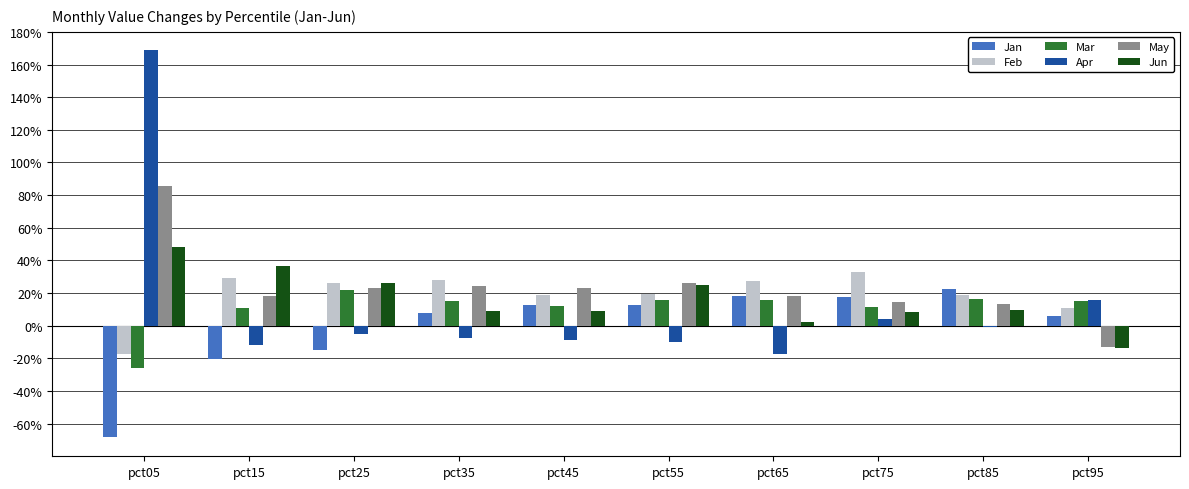

Reading left to right, transcribe all the data shown in this chart.

Jan: -0.7	-0.2	-0.1	0.1	0.1	0.1	0.2	0.2	0.2	0.1
Feb: -0.2	0.3	0.3	0.3	0.2	0.2	0.3	0.3	0.2	0.1
Mar: -0.3	0.1	0.2	0.1	0.1	0.2	0.2	0.1	0.2	0.2
Apr: 1.7	-0.1	-0.1	-0.1	-0.1	-0.1	-0.2	0.0	-0.0	0.2
May: 0.9	0.2	0.2	0.2	0.2	0.3	0.2	0.1	0.1	-0.1
Jun: 0.5	0.4	0.3	0.1	0.1	0.2	0.0	0.1	0.1	-0.1